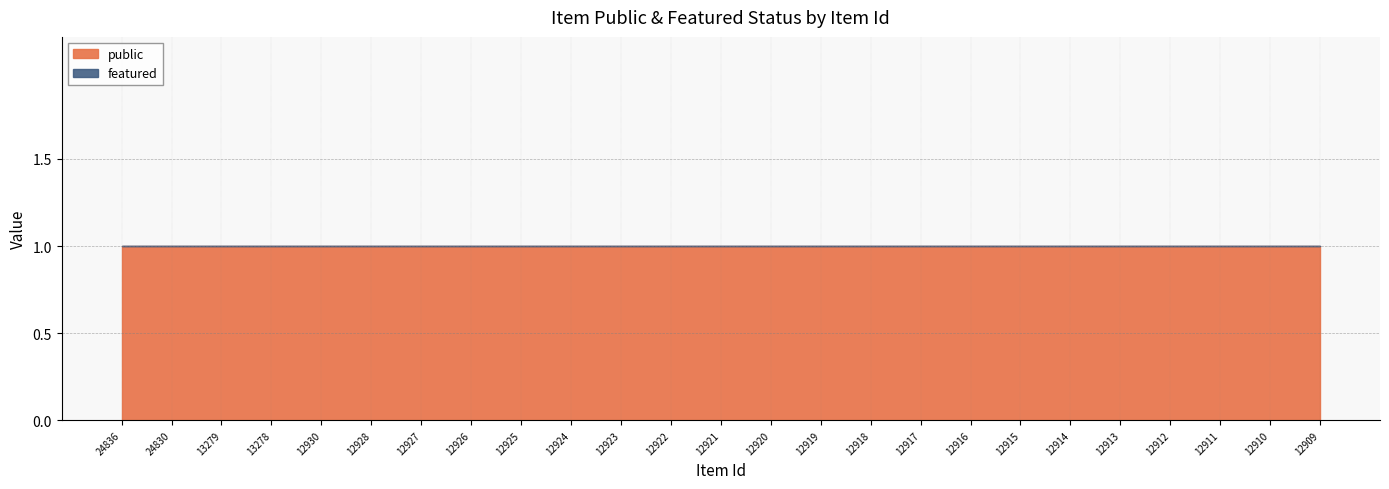

Which category has the highest value across all series?

24836